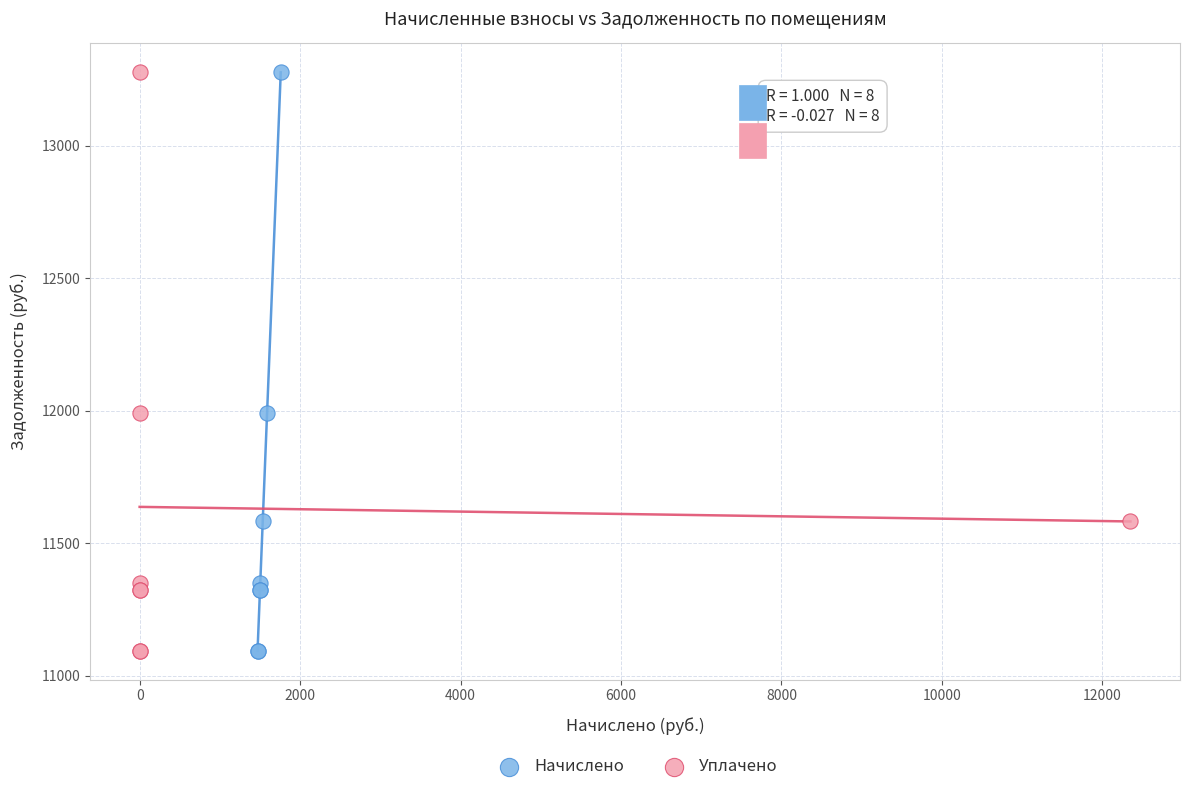

What are all the series names shown in the legend?

Начислено, Уплачено